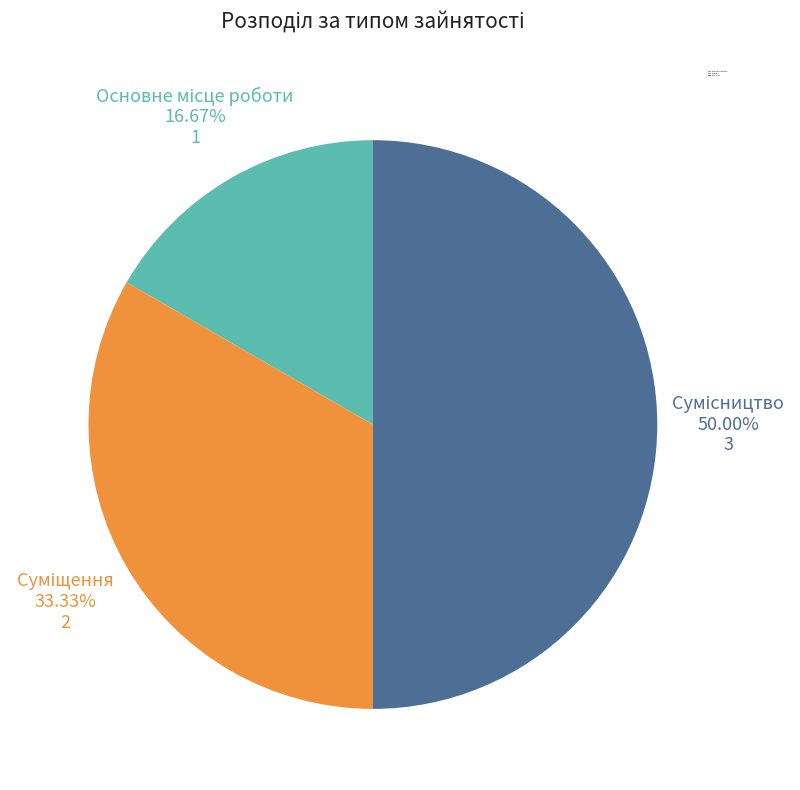

Is there a majority slice in this chart?

No